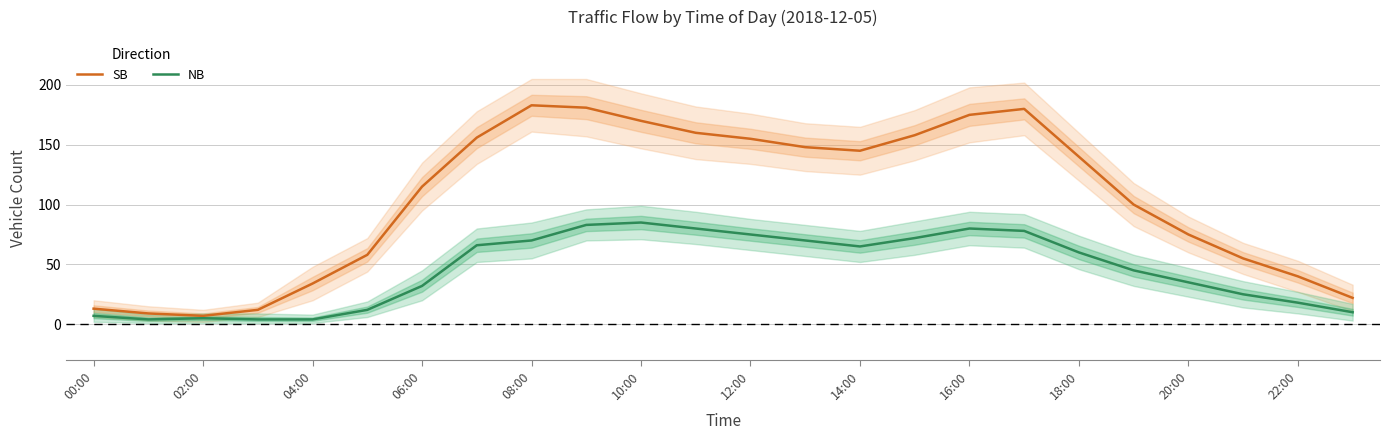

How many categories are shown in the chart?

24